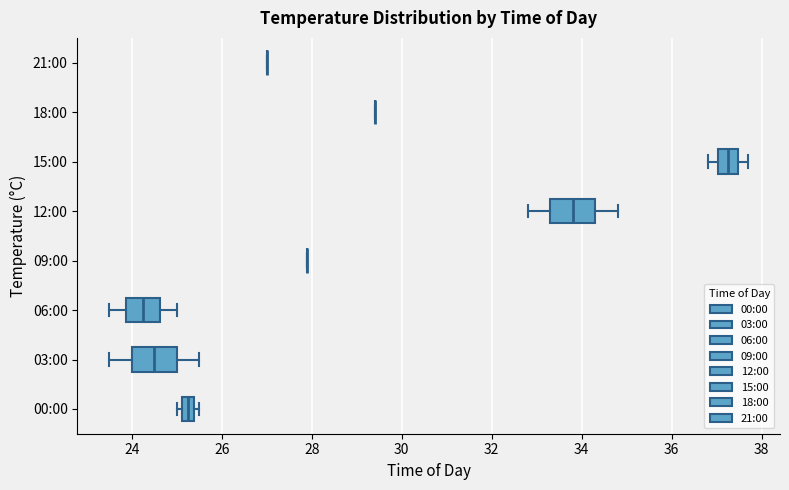

Where is the left edge of the box for 00:00 on the x-axis? The values are not printed on the chart, so give them approximately, as read against the axis.

25.2